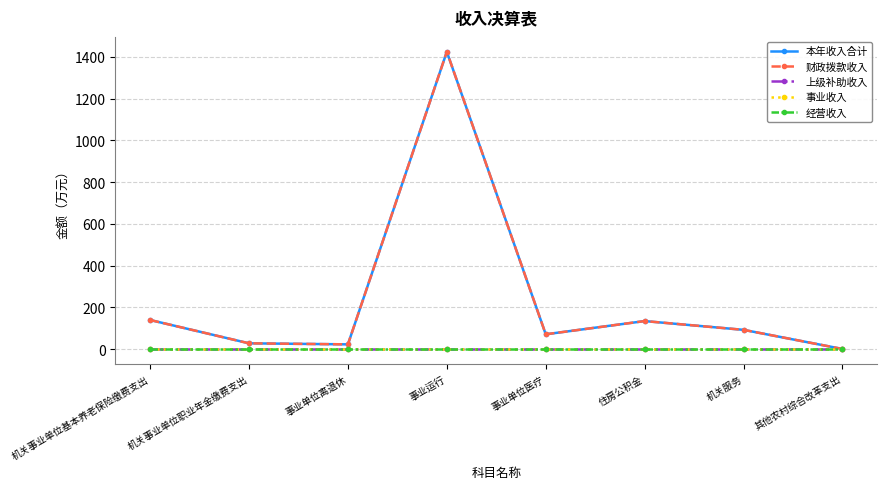

Where is the first local maximum for 本年收入合计?

事业运行